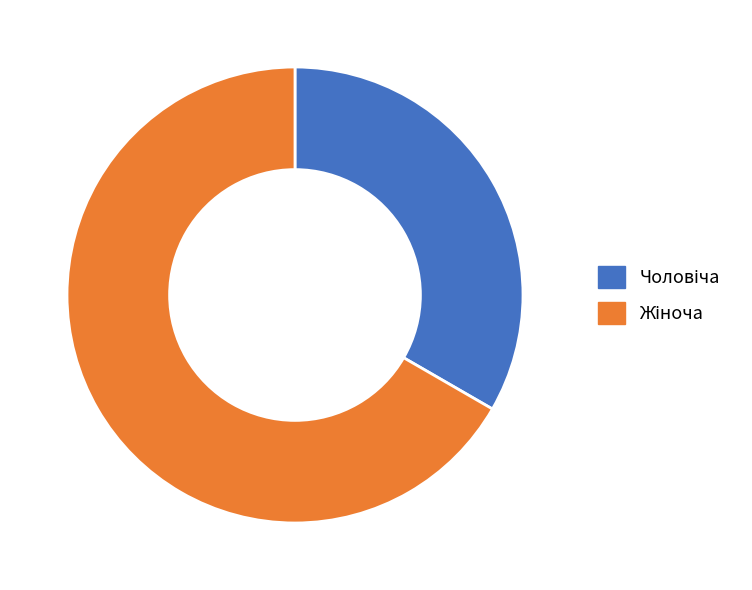

Is there any slice that represents more than half of the pie?

Yes